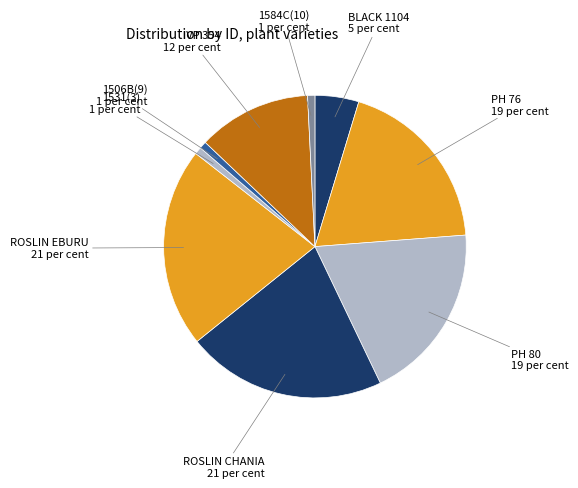

Which slice is the largest?

ROSLIN EBURU